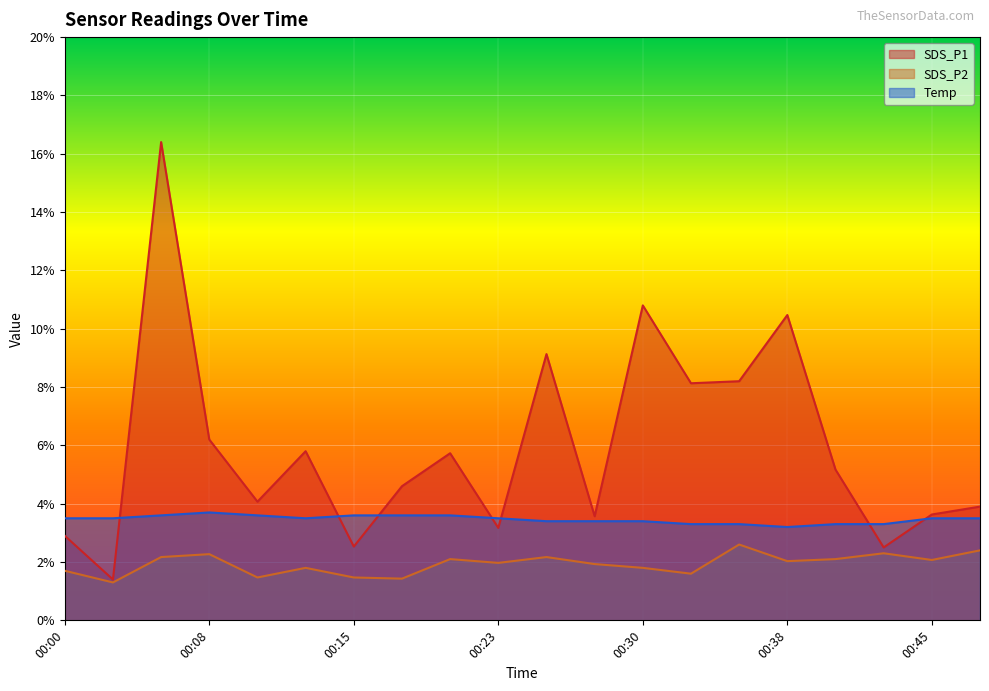

Which series has the largest range (max minus min)?

SDS_P1